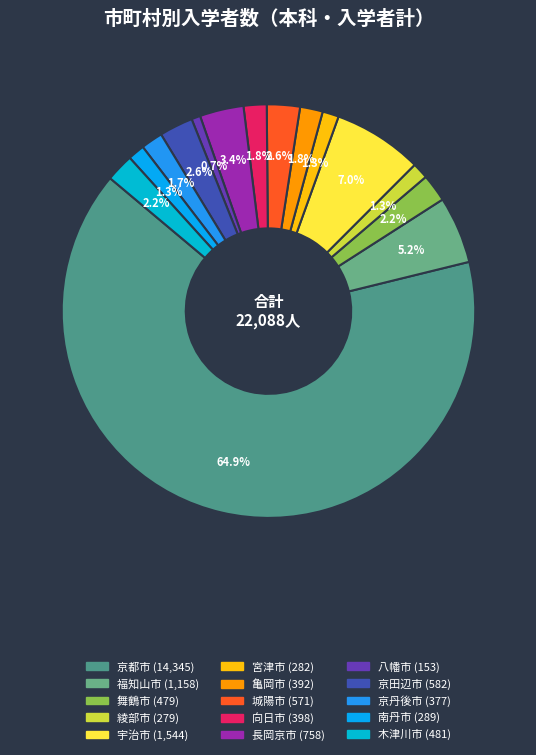

The 長岡京市 slice represents 11% of the pie. True or false?

False